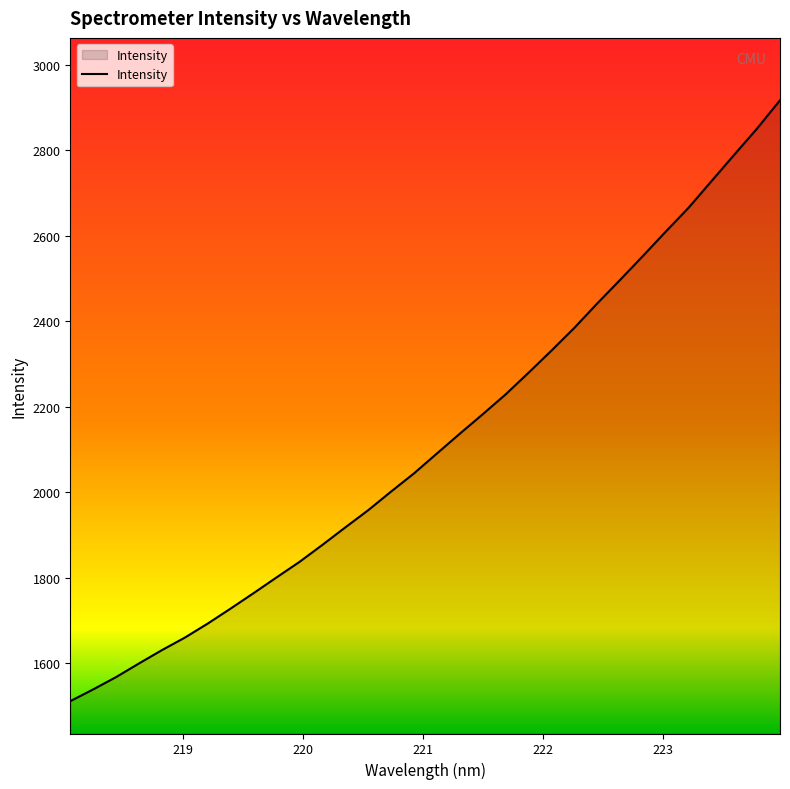

What is the smallest value displayed?

1511.9